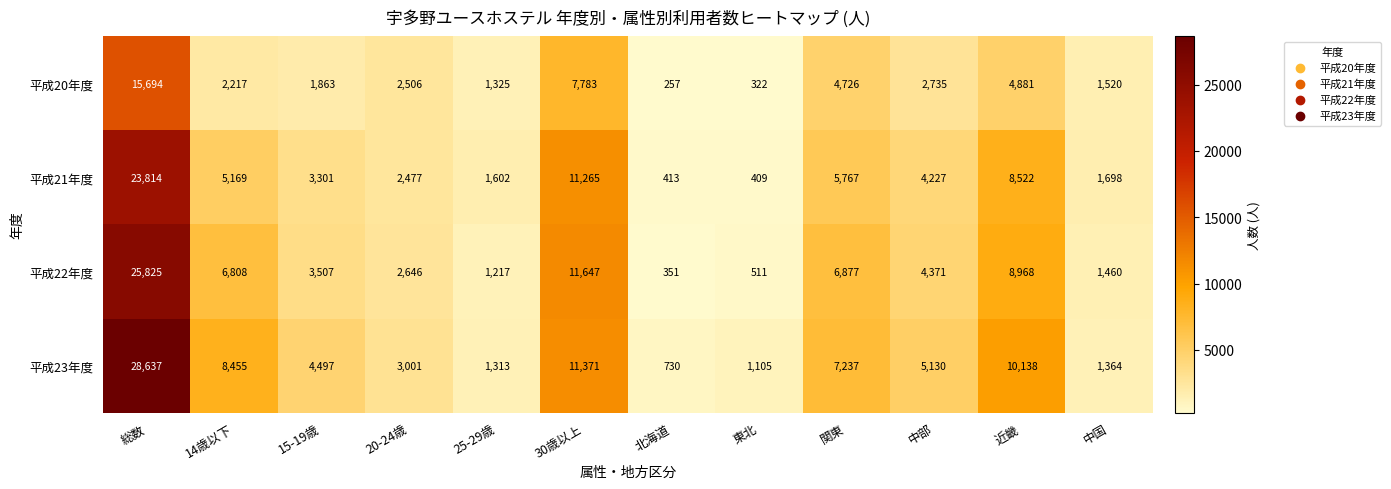

At how many categories does at least one series exceed 11882?

1